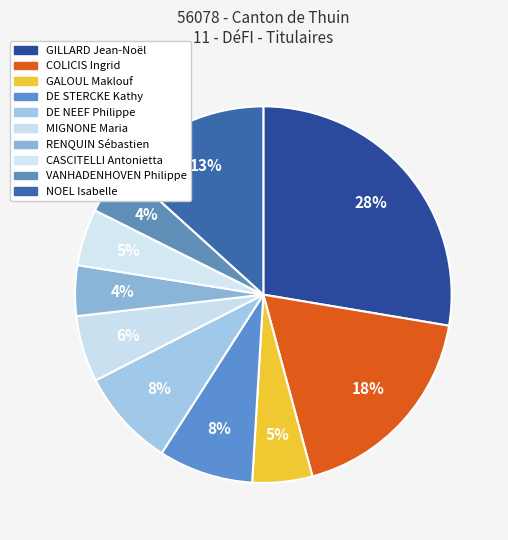

True or false: GILLARD Jean-Noël accounts for 18% of the total.

False